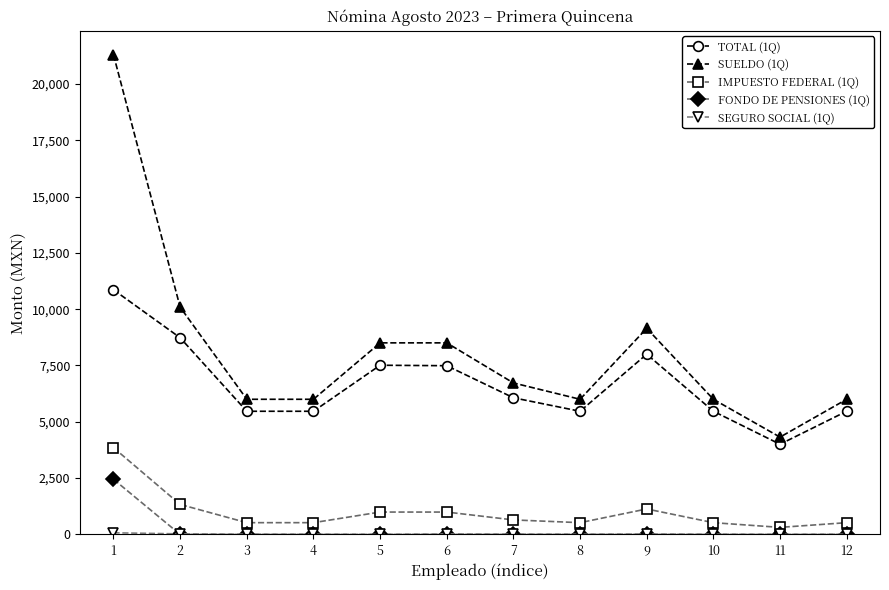

True or false: TOTAL (1Q) and IMPUESTO FEDERAL (1Q) intersect in this chart.

False